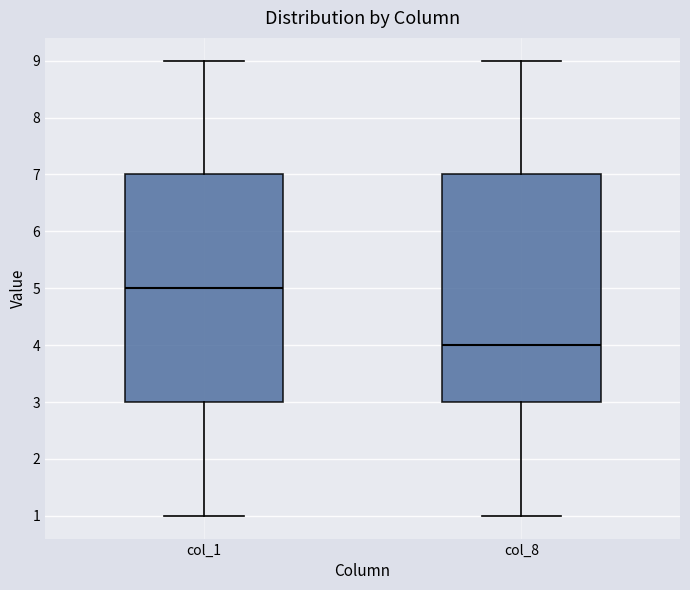

Reading left to right, read every box against the y-axis: the position of its median line, the range the box covers, and the ends of its whiskers. The values are not printed on the chart, so give them approximately, as read against the axis.

col_1: median 5, box 3 to 7, whiskers 1 to 9
col_8: median 4, box 3 to 7, whiskers 1 to 9